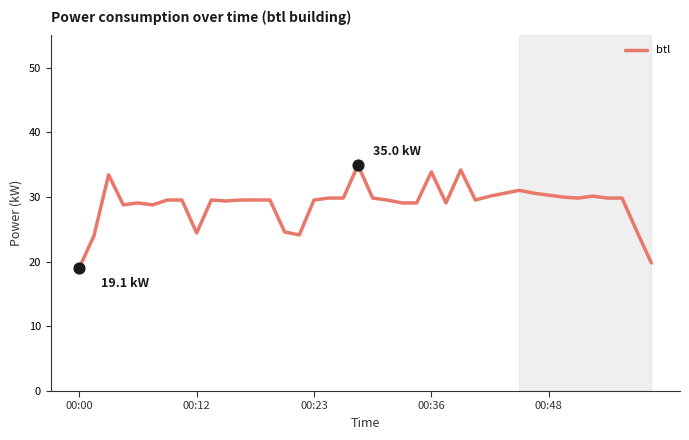

What is the greatest value displayed?

35.0